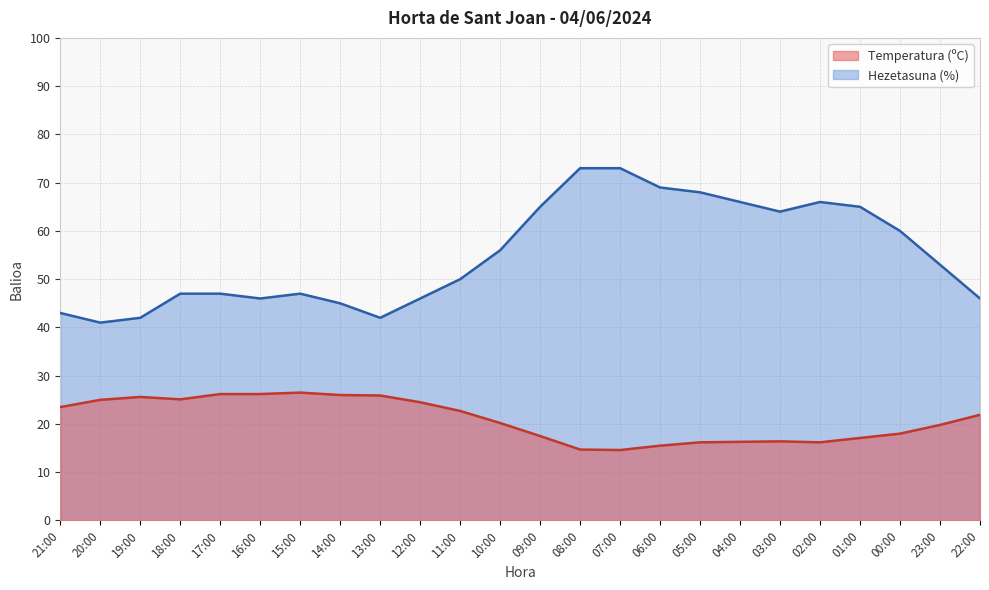

Does the chart have visible grid lines?

Yes